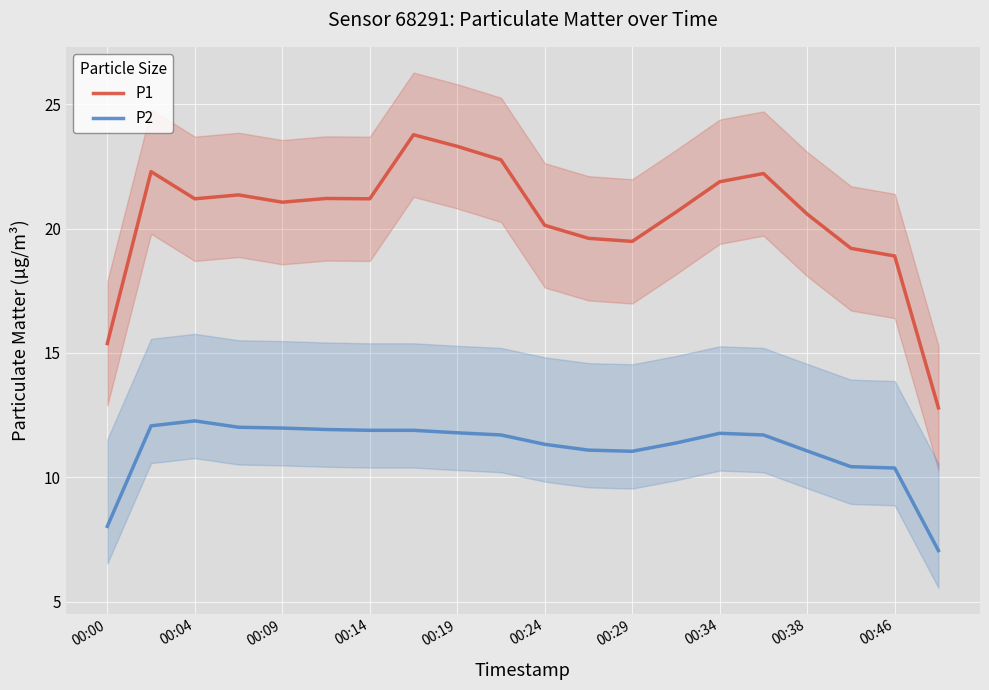

At how many categories does at least one series exceed 21?

11